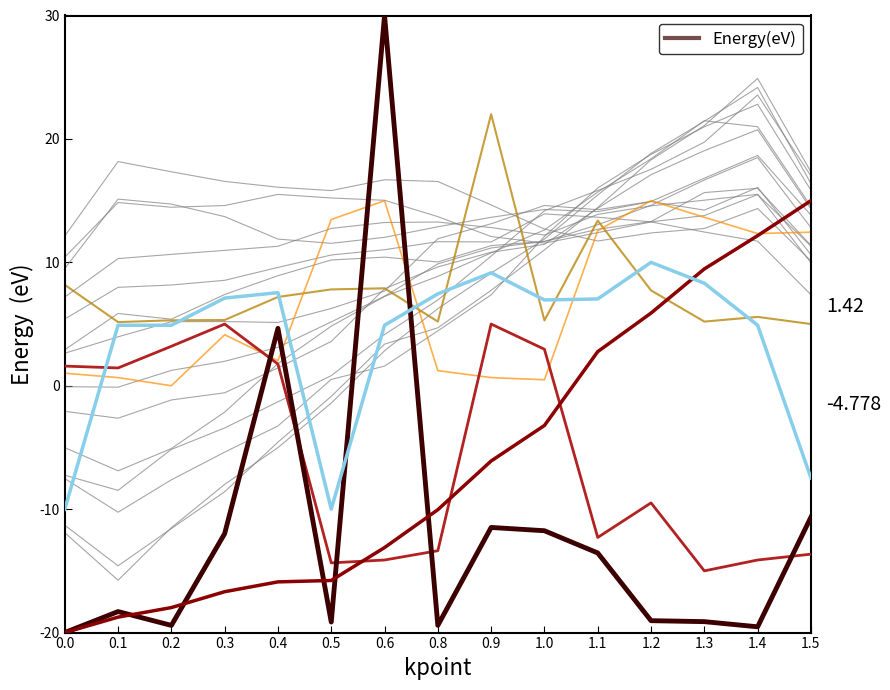

Between 1.4 and 0.9, which is larger?

0.9